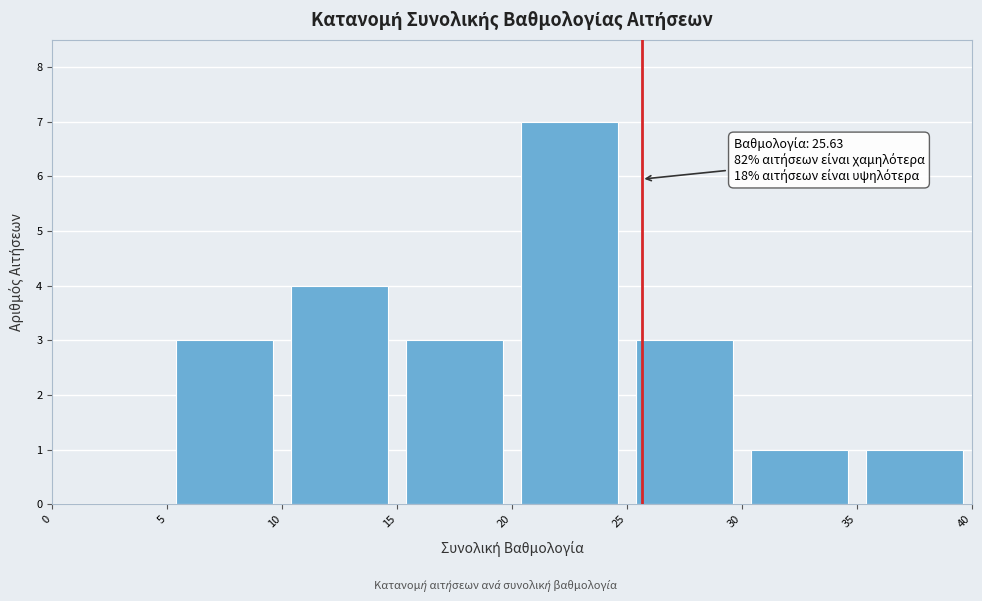

Over which range of the x-axis is the bar tallest?

20 to 25